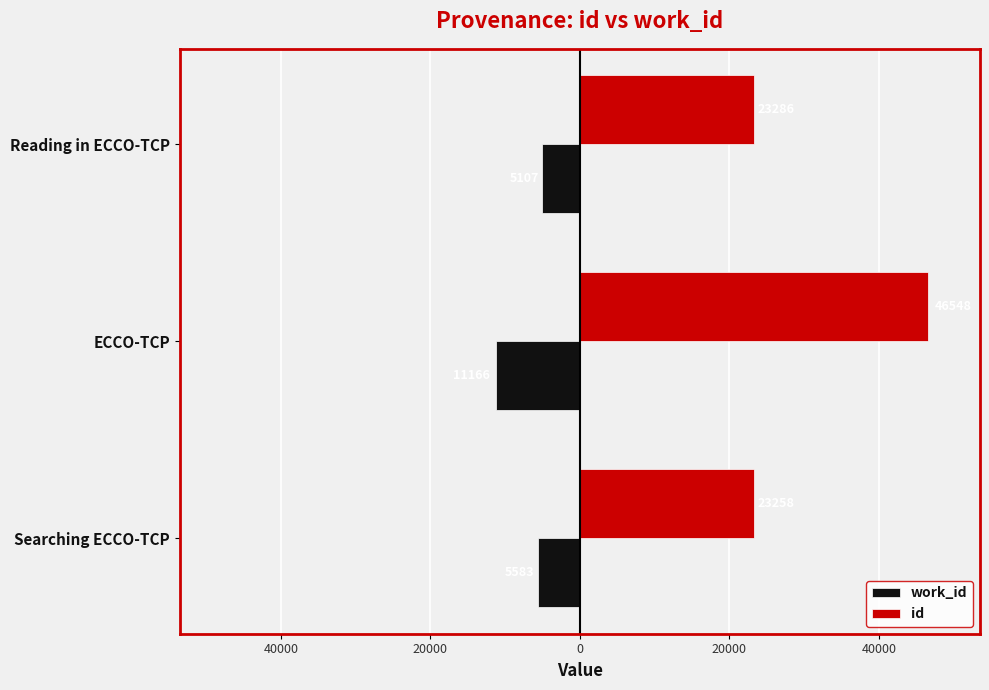

Which series has the widest spread of values?

id